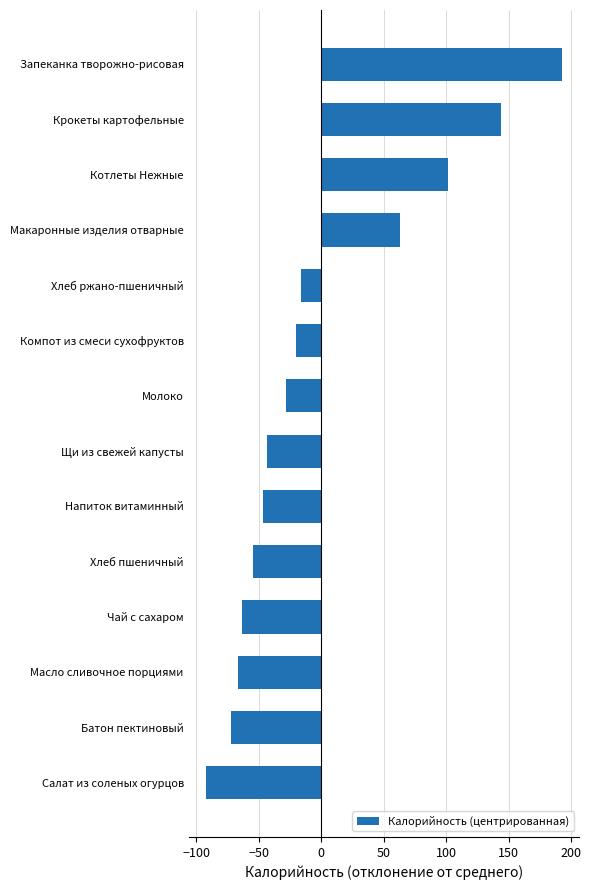

List the labels in order of value, largest first.

Запеканка творожно-рисовая, Крокеты картофельные, Котлеты Нежные, Макаронные изделия отварные, Хлеб ржано-пшеничный, Компот из смеси сухофруктов, Молоко, Щи из свежей капусты, Напиток витаминный, Хлеб пшеничный, Чай с сахаром, Масло сливочное порциями, Батон пектиновый, Салат из соленых огурцов